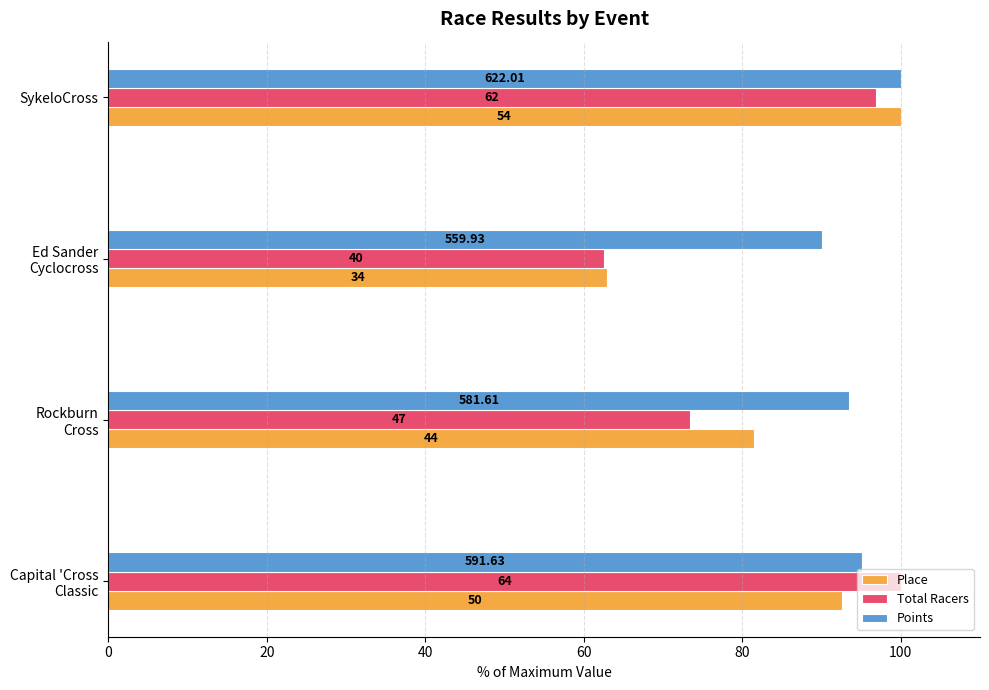

What are all the series names shown in the legend?

Place, Total Racers, Points